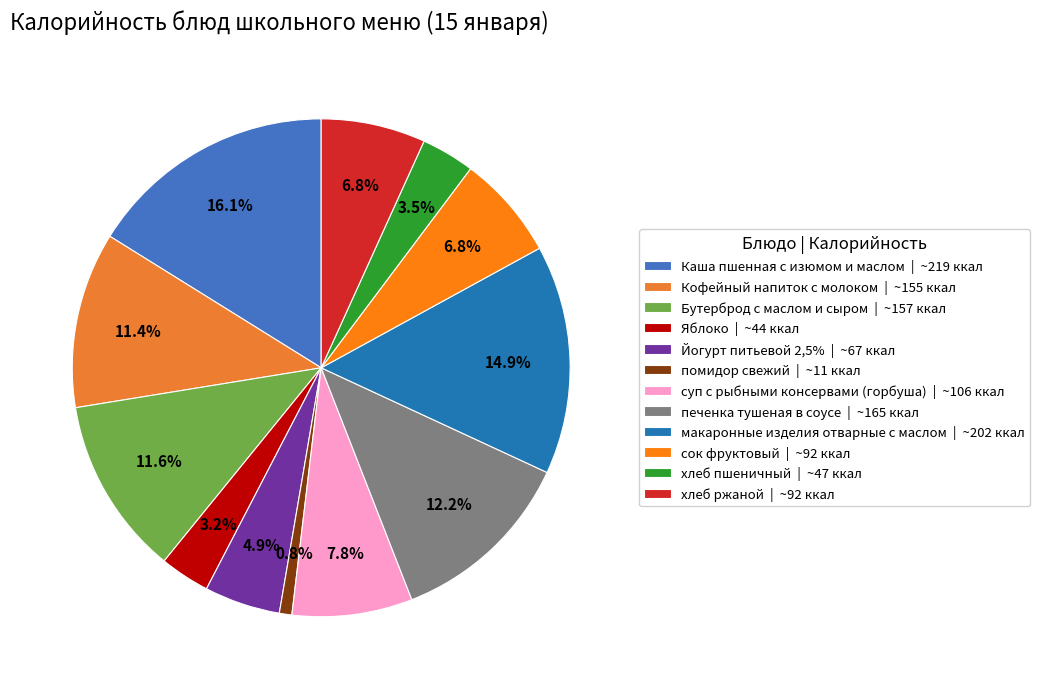

Does any single category account for the majority?

No